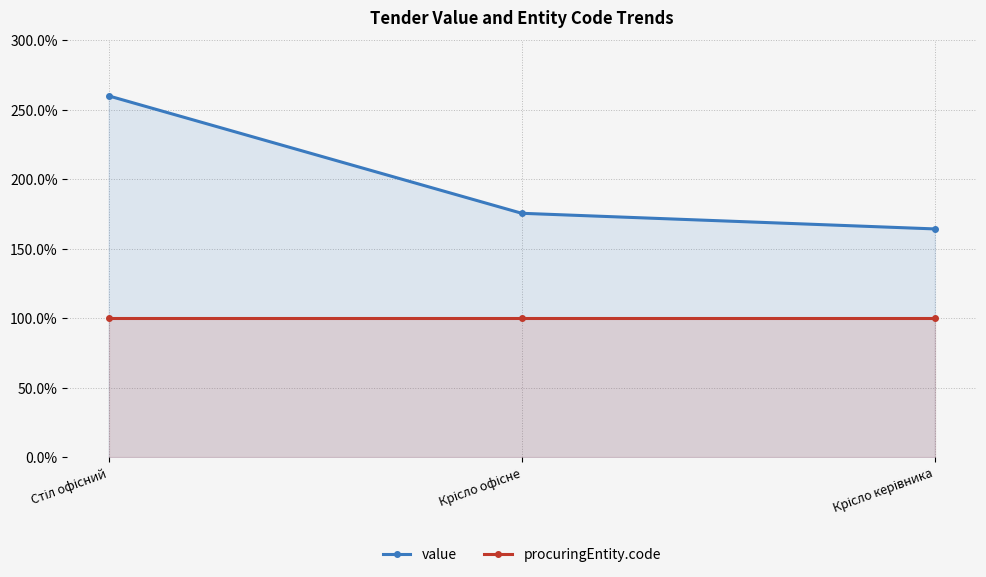

What is the minimum value for procuringEntity.code?

100.0